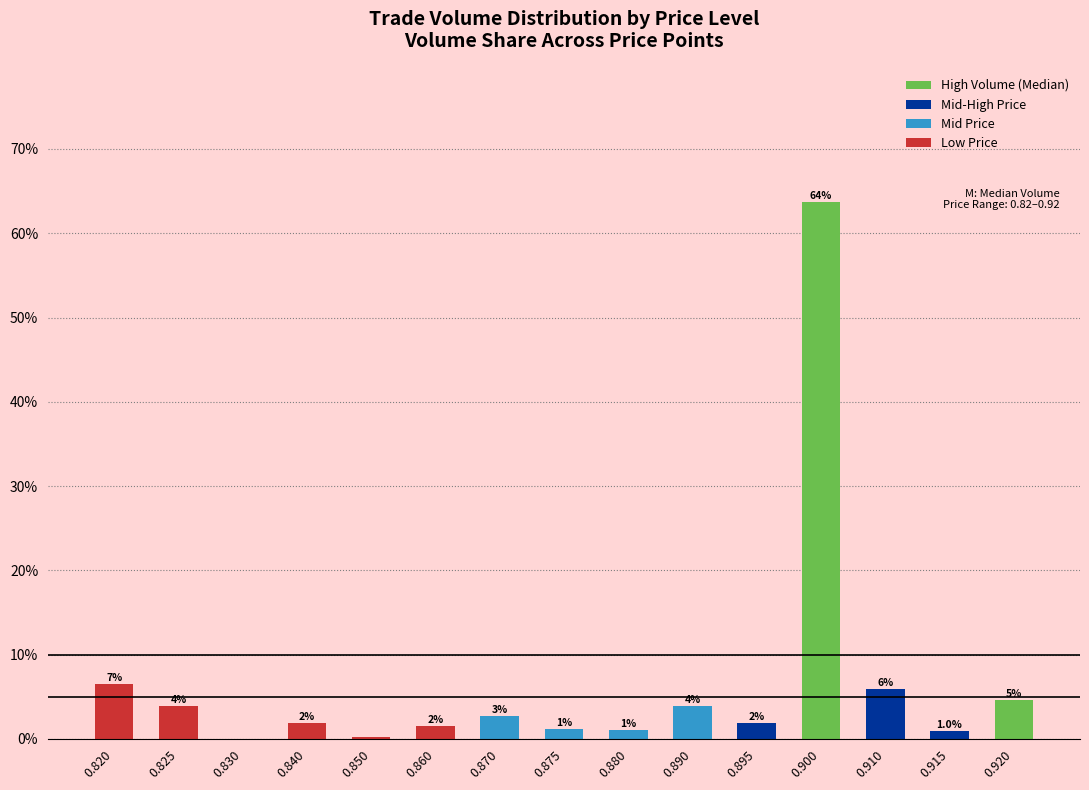

Where is the data nearest to the value 31?

0.820